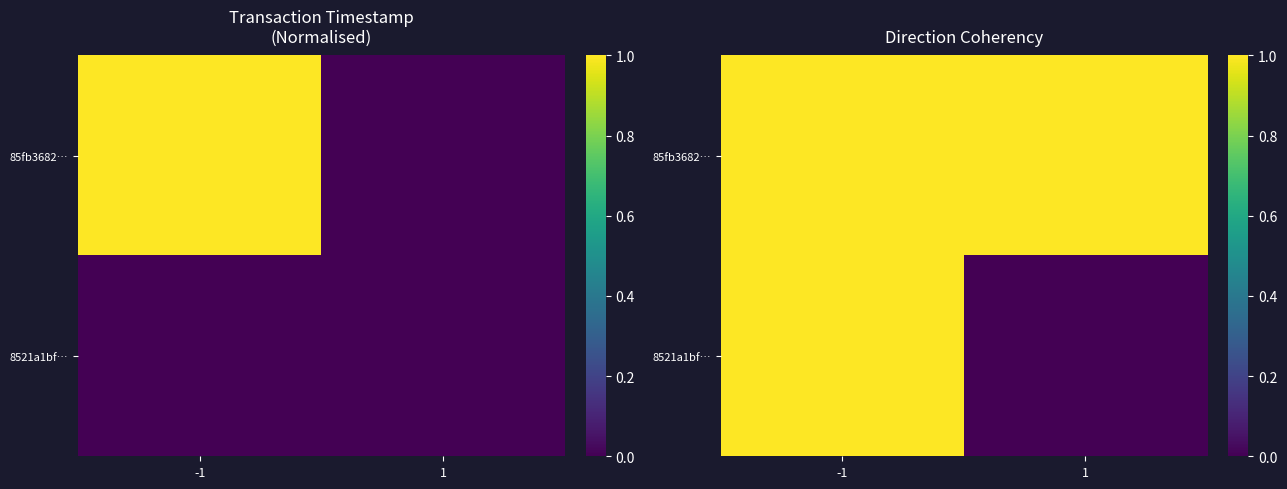

At which label does 85fb3682… reach its peak?

-1